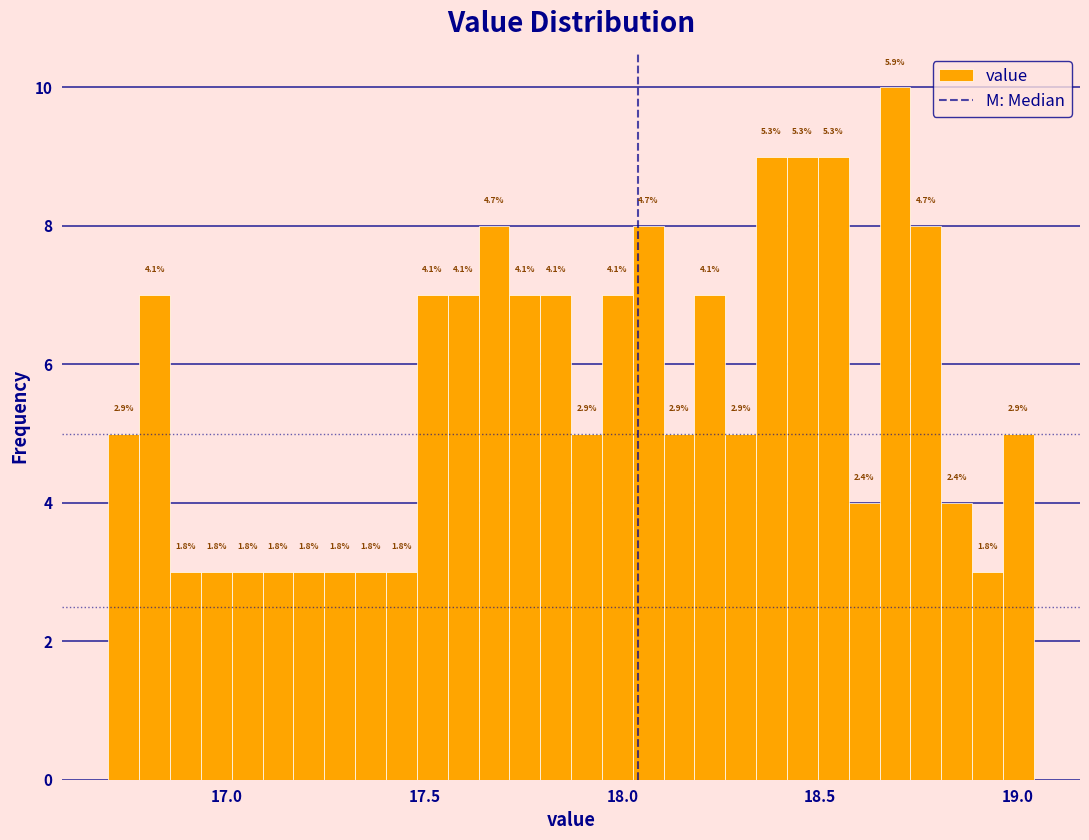

Around what value on the x-axis is the tallest bar? Give the approximate position of its centre, as read against the axis.

18.70